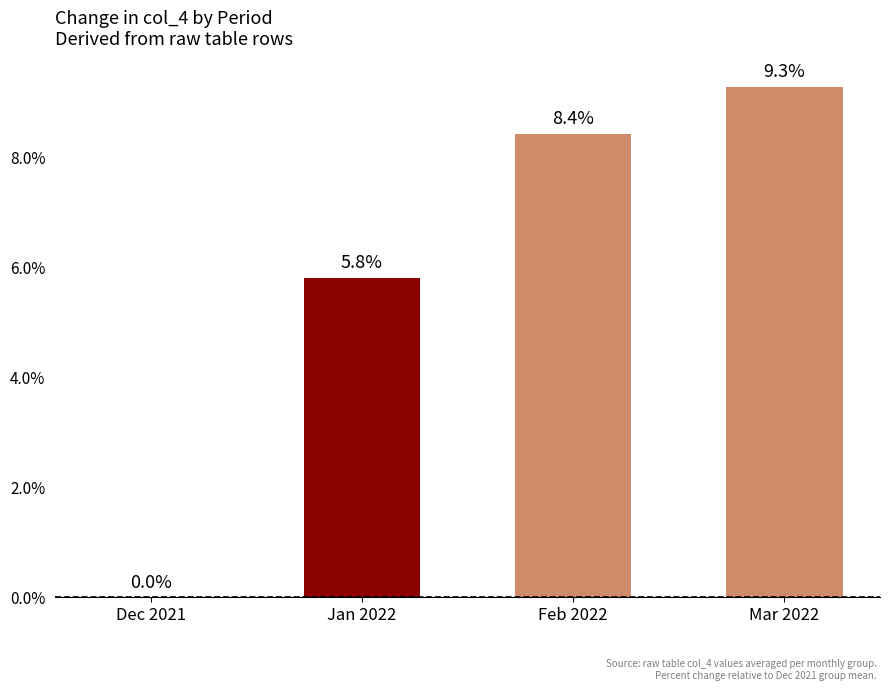

What is the sum of the values at Mar 2022 and Jan 2022?

15.1